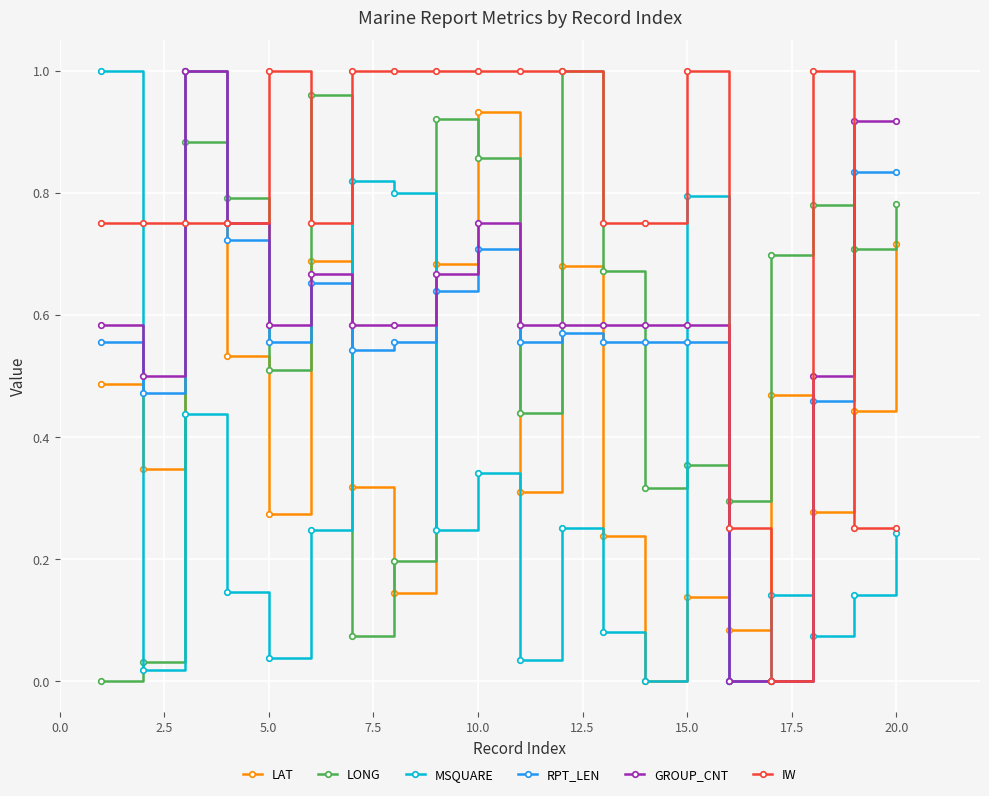

How many times do LONG and GROUP_CNT cross each other?

10